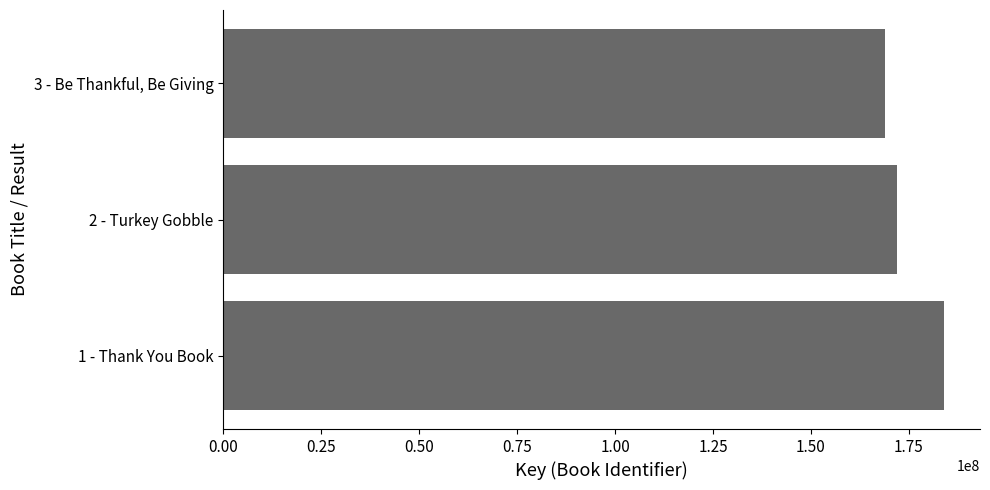

How many bars are there in total?

3